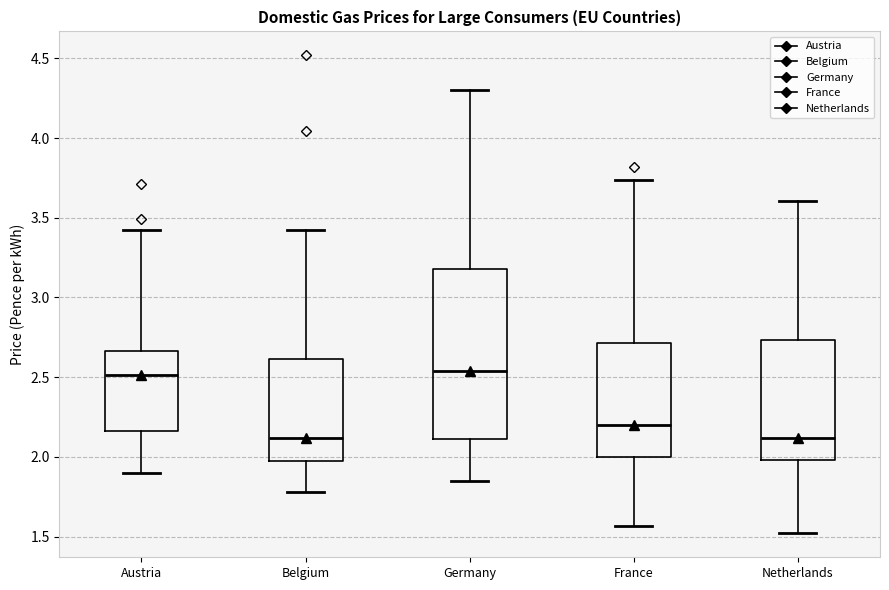

Where does the upper whisker of the box for Belgium end on the y-axis? The values are not printed on the chart, so give them approximately, as read against the axis.

3.40